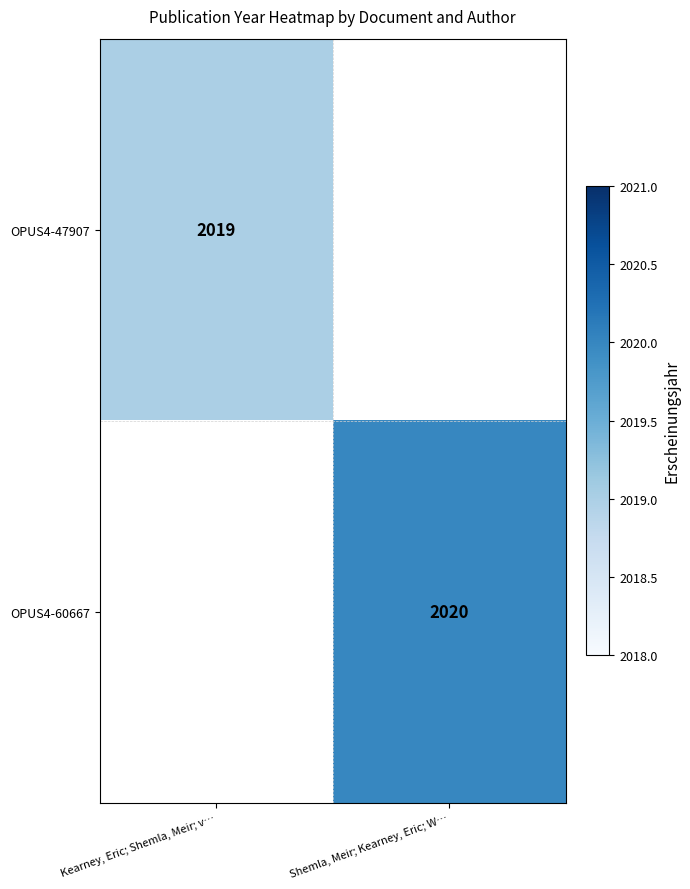

Is it true that OPUS4-60667 equals 3112.6 at Shemla, Meir; Kearney, Eric; W…?

False